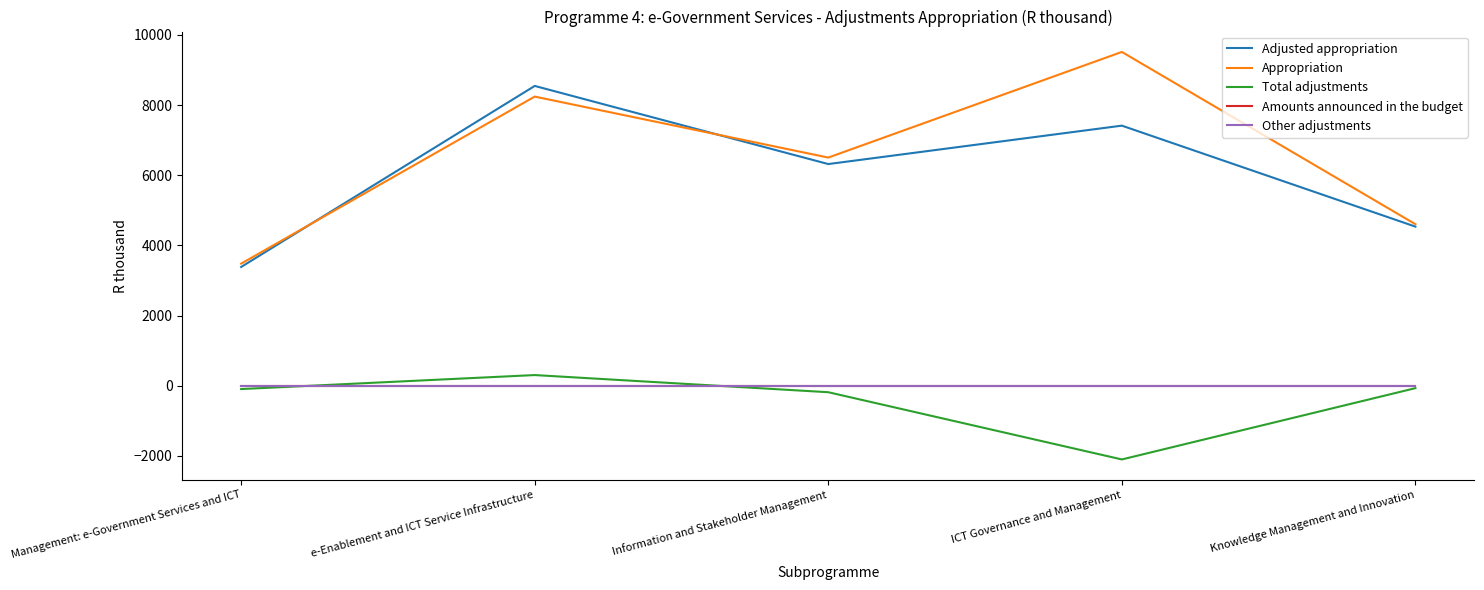

What is the minimum value shown in the chart?

-2101